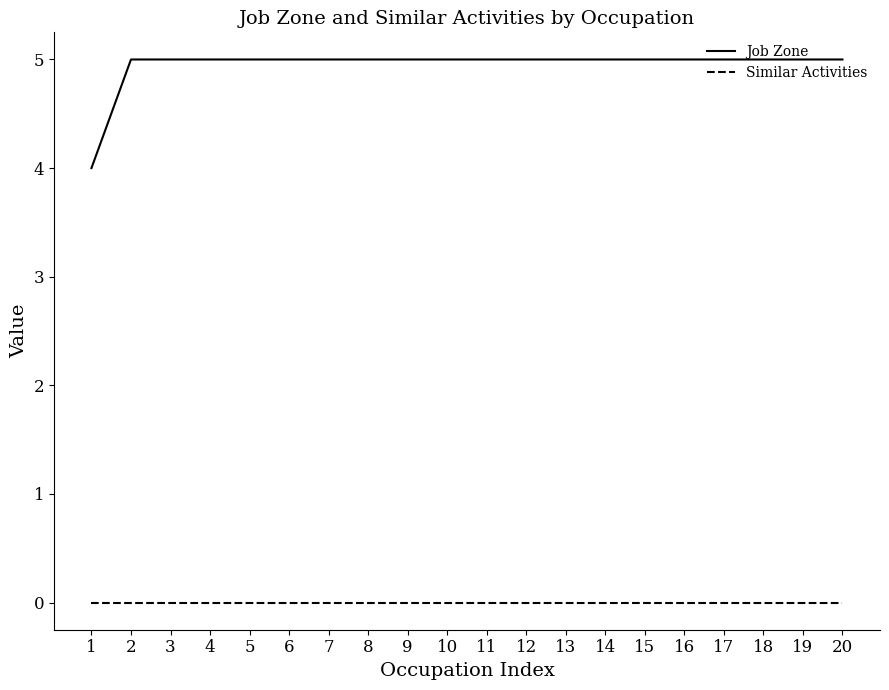

Which series has the widest spread of values?

Job Zone